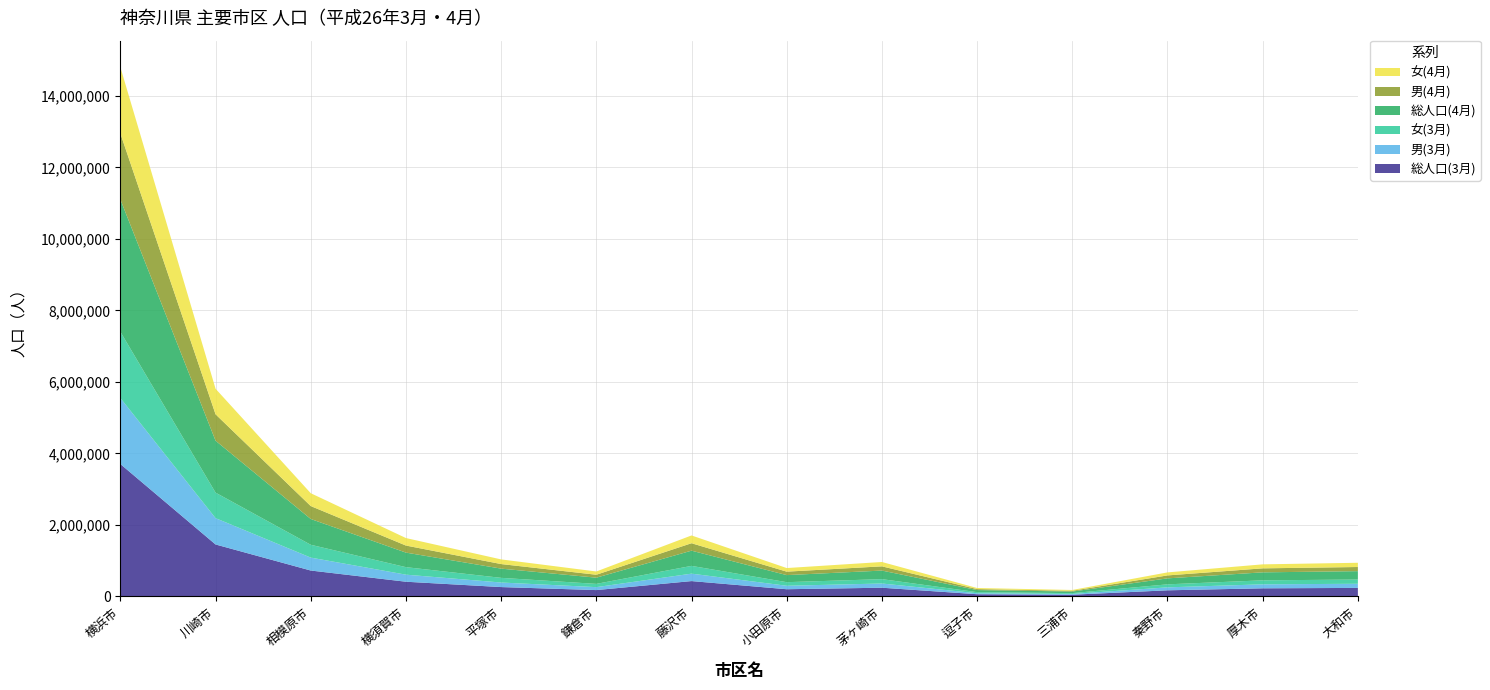

Reading left to right, transcribe all the data shown in this chart.

総人口(3月): 3700962	1450234	720867	407540	258006	173626	425481	197517	239896	58026	44223	167234	223279	234354
男(3月): 1846982	736448	361750	197503	127682	82553	207975	96891	118015	27494	21677	82781	111533	116027
女(3月): 1853980	713786	359117	210037	130324	91073	217506	100626	121881	30532	22546	84453	111746	118327
総人口(4月): 3702093	1453427	721178	407217	258030	173397	425734	197501	239922	57975	44152	167026	223536	234530
男(4月): 1847203	738033	361724	197354	127691	82438	208088	96870	118024	27474	21628	82666	111627	116081
女(4月): 1854890	715394	359454	209863	130339	90959	217646	100631	121898	30501	22524	84360	111909	118449